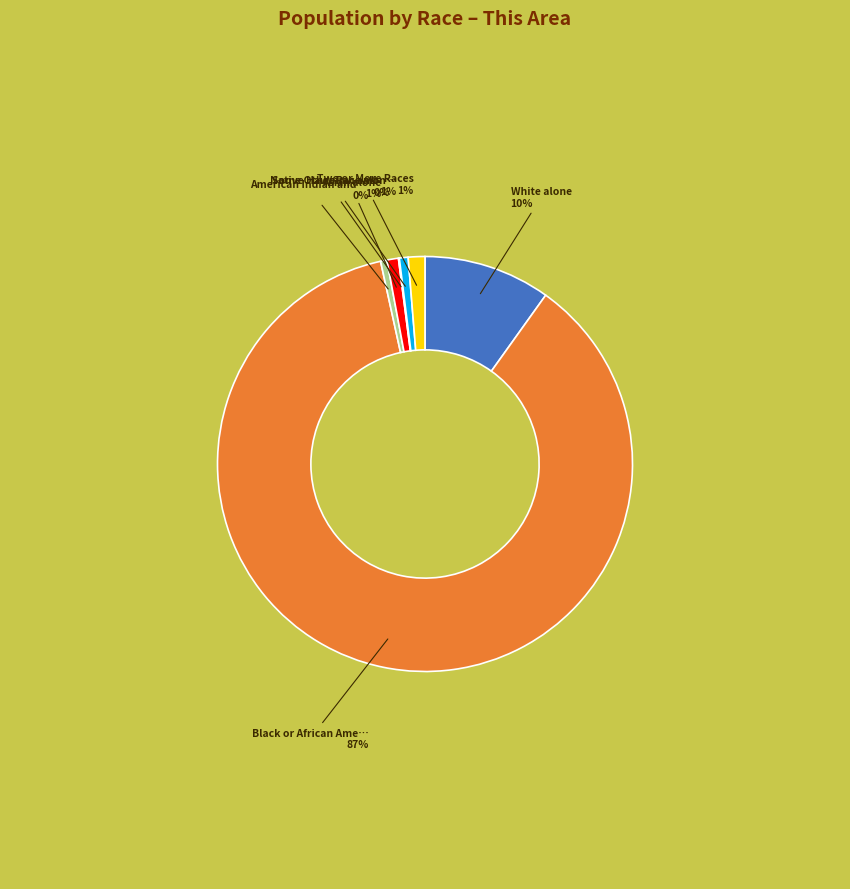

To the nearest percent, what is the average slice percentage?

14%